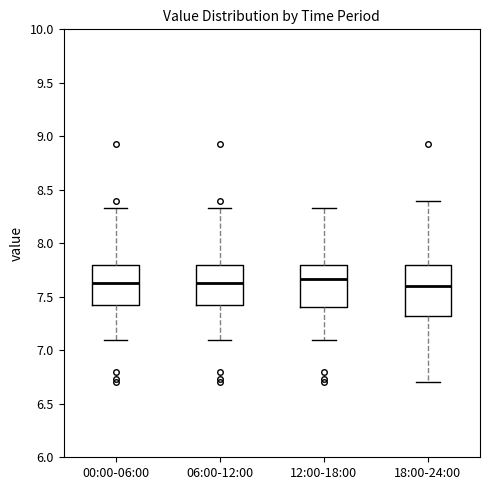

Where is the lower edge of the box for 12:00-18:00 on the y-axis? The values are not printed on the chart, so give them approximately, as read against the axis.

7.40